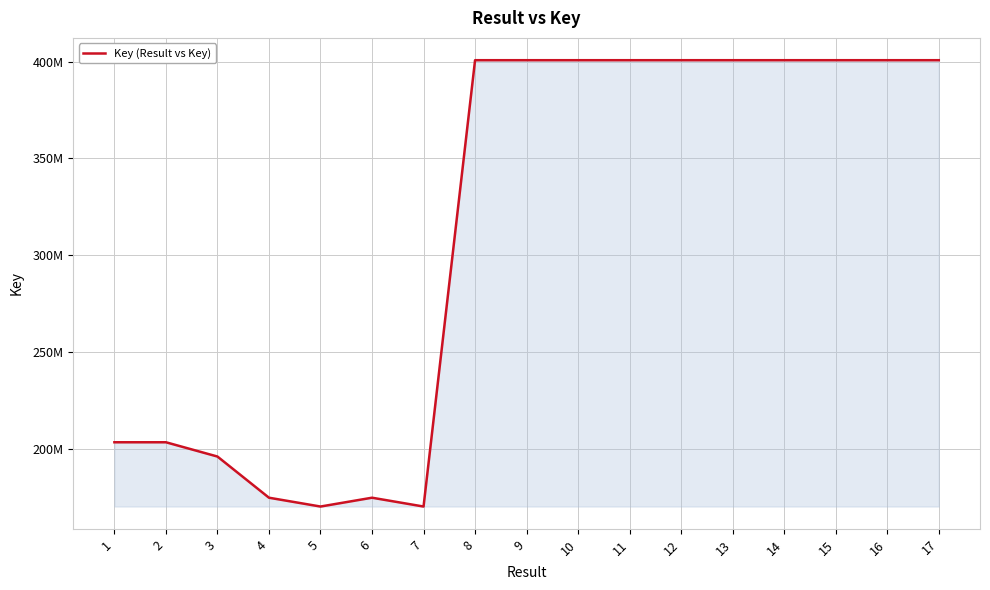

Reading left to right, transcribe all the data shown in this chart.

1=203290916	2=203291076	3=195912507	4=174635702	5=170077026	6=174635661	7=170076950	8=400715798	9=400717156	10=400716819	11=400716615	12=400715918	13=400716355	14=400716205	15=400715662	16=400716080	17=400715444